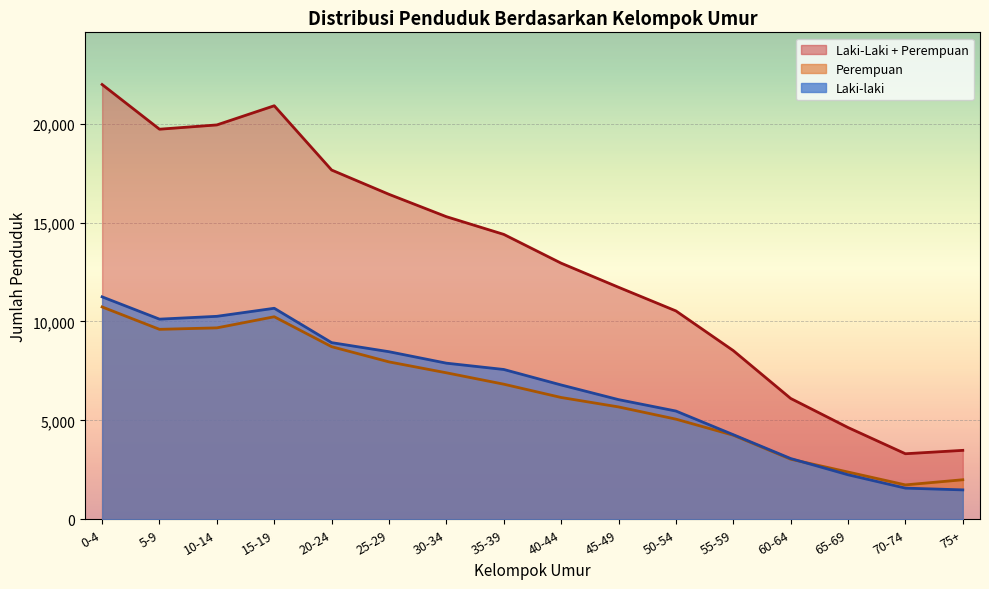

Which series has the largest range (max minus min)?

Laki-Laki + Perempuan